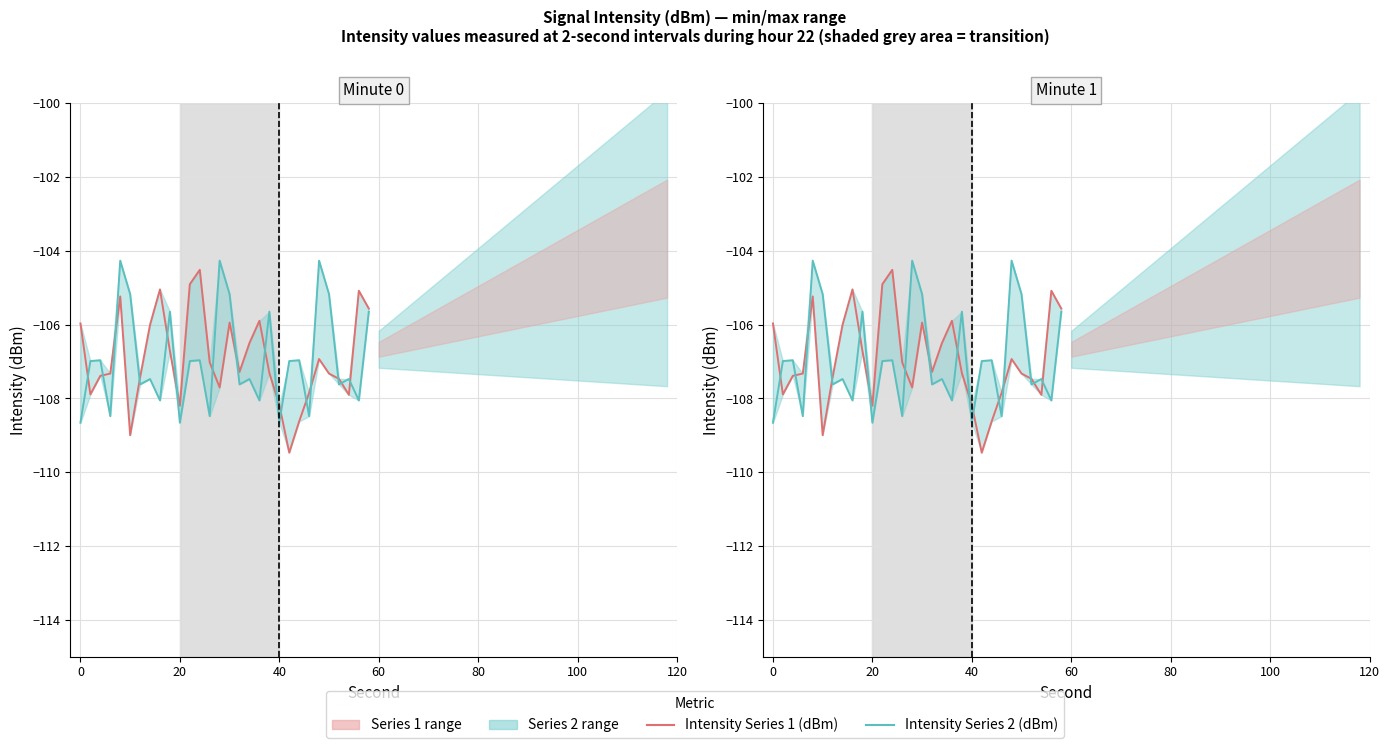

How many lines are shown in the chart?

2